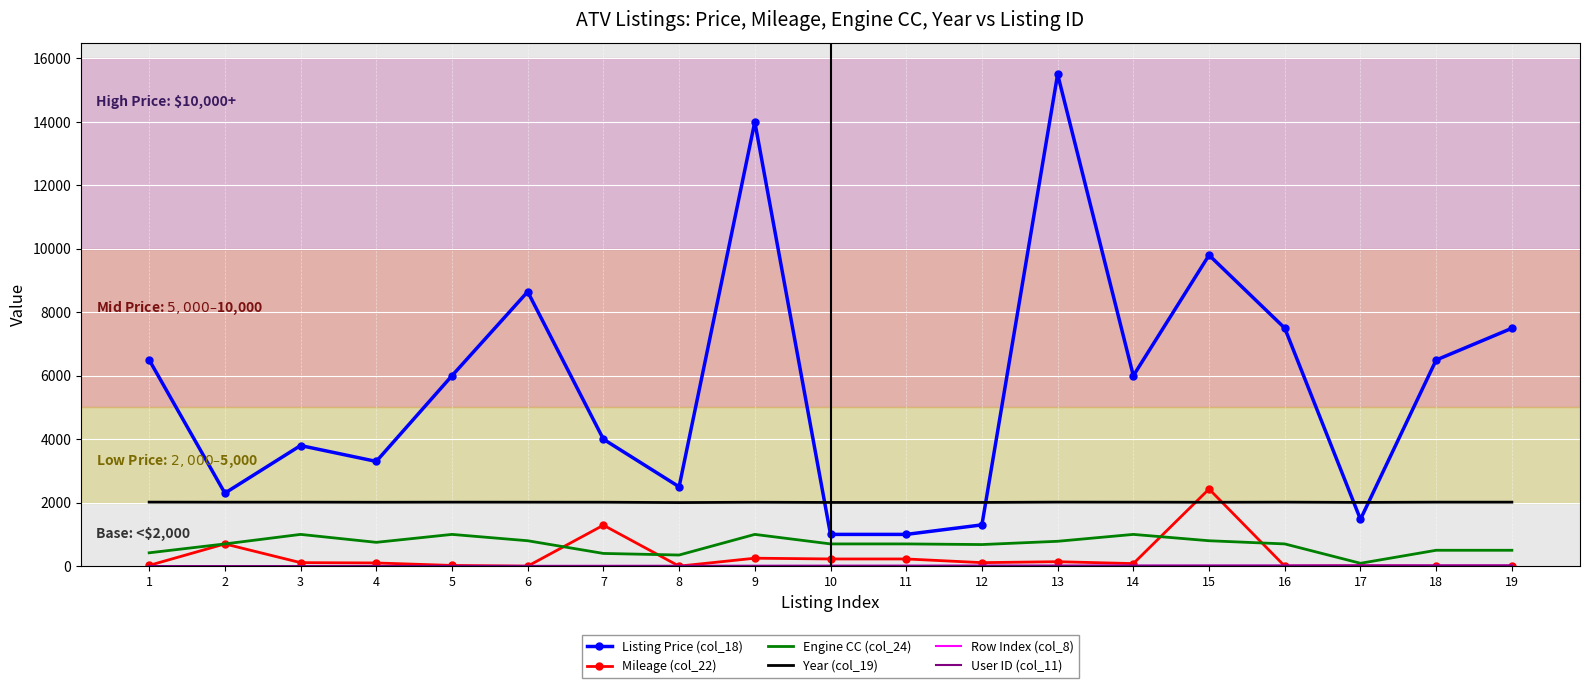

True or false: Mileage (col_22) and Listing Price (col_18) cross at least once.

False